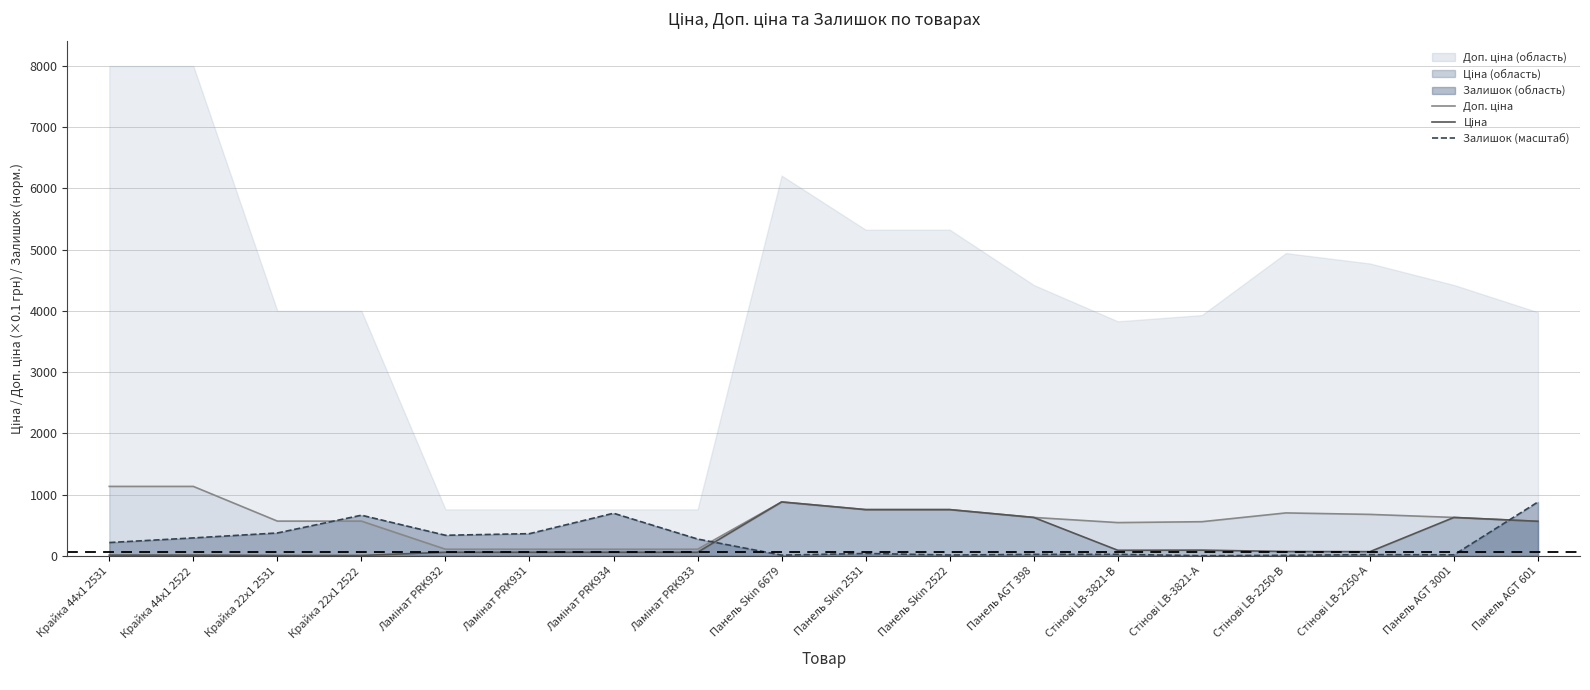

Which category has the highest value in the Доп. ціна series?

Крайка 44x1 2531